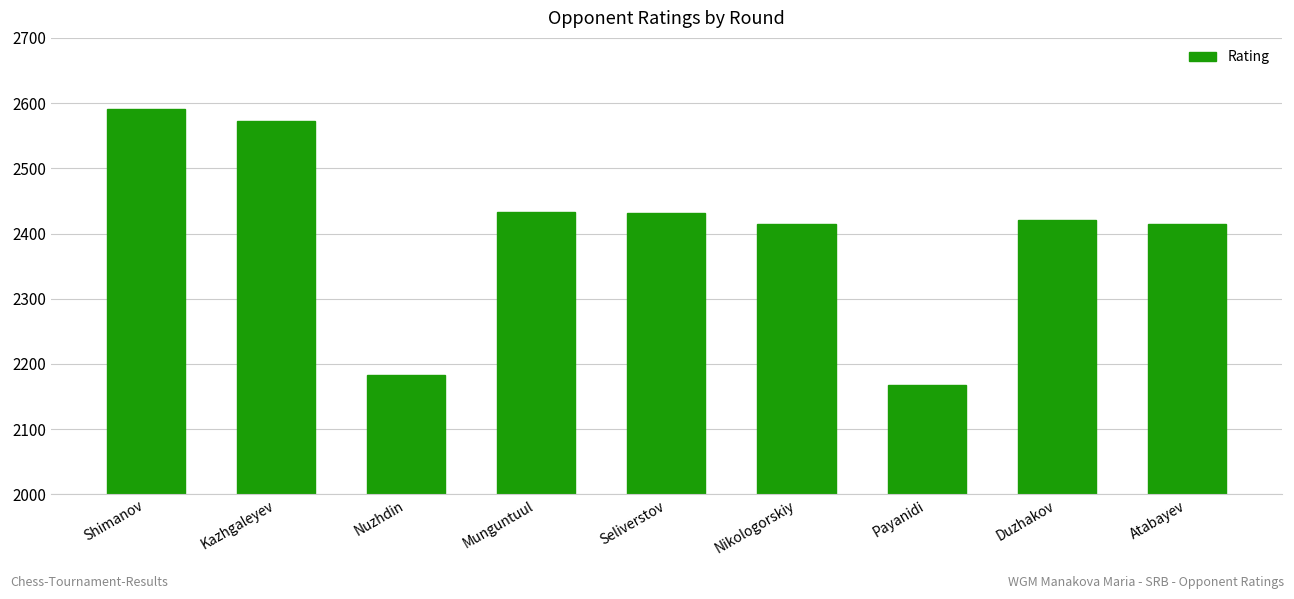

Between Nikologorskiy and Munguntuul, which is larger?

Munguntuul